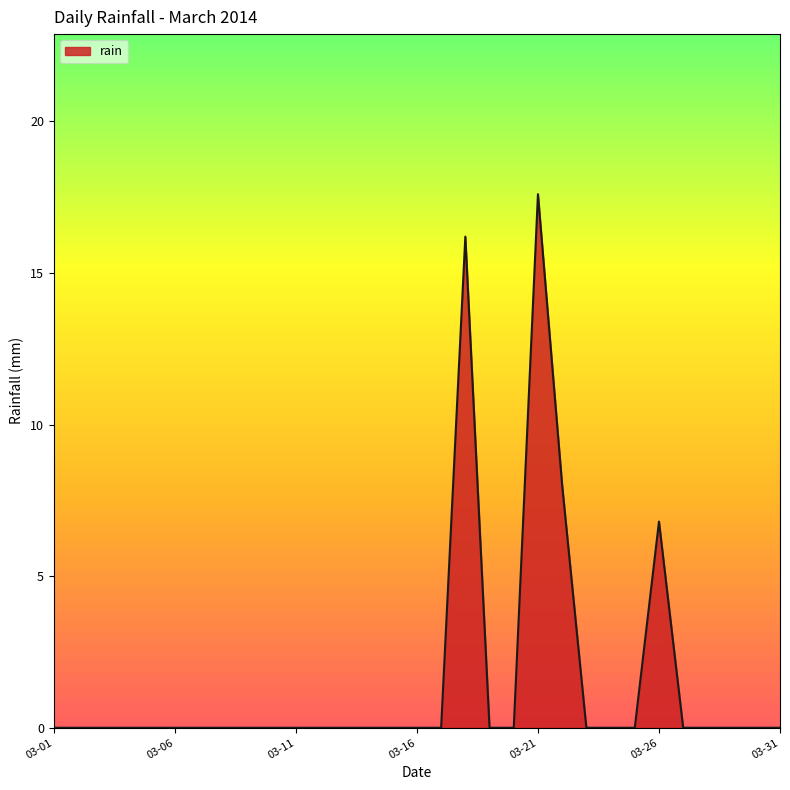

Does the chart have visible grid lines?

No